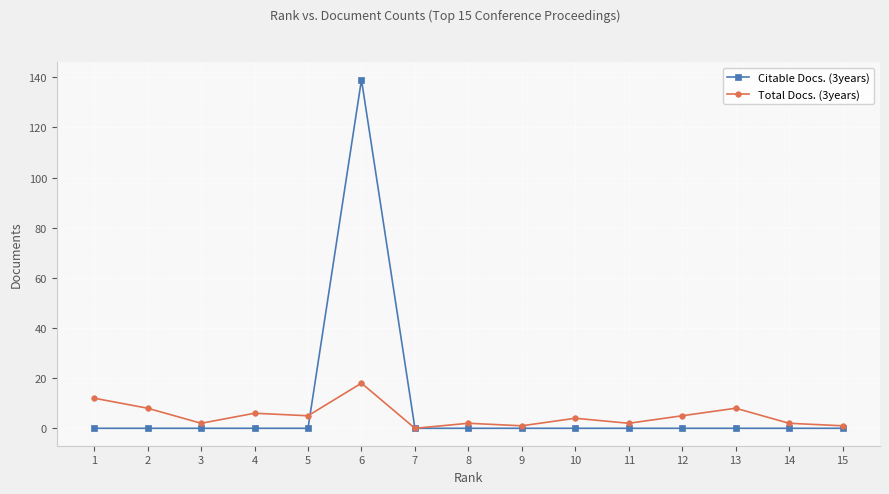

Where do Total Docs. (3years) and Citable Docs. (3years) first cross each other?

5 and 6